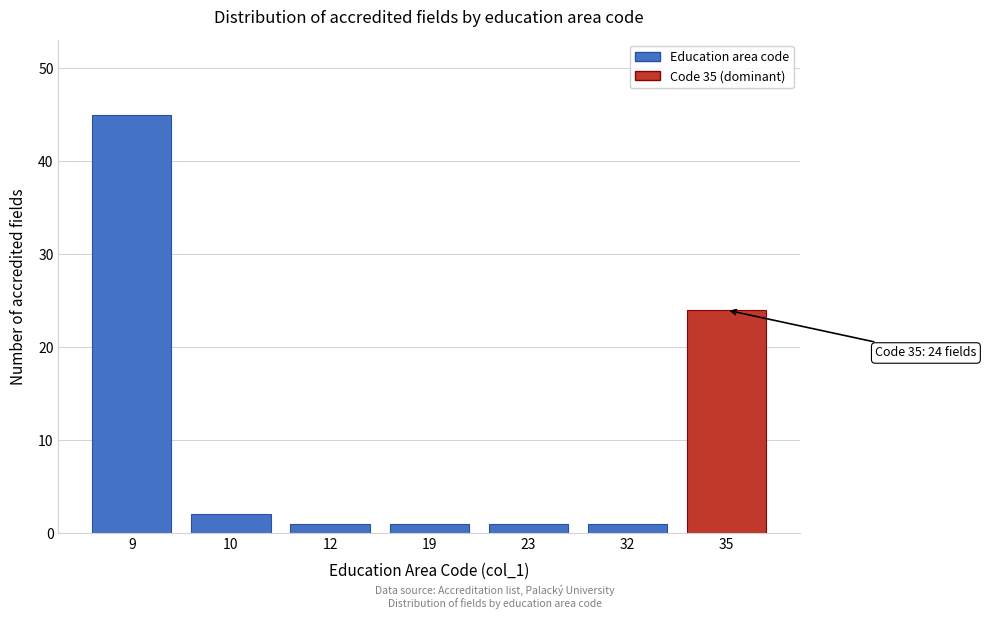

Reading right to left, extract all data points from this chart.

35=24	32=1	23=1	19=1	12=1	10=2	9=45